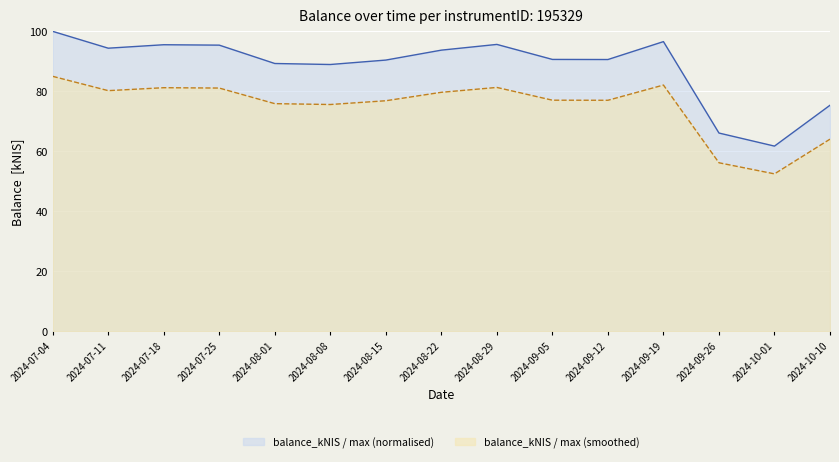

The value at 2024-10-10 is 75.4. True or false?

True